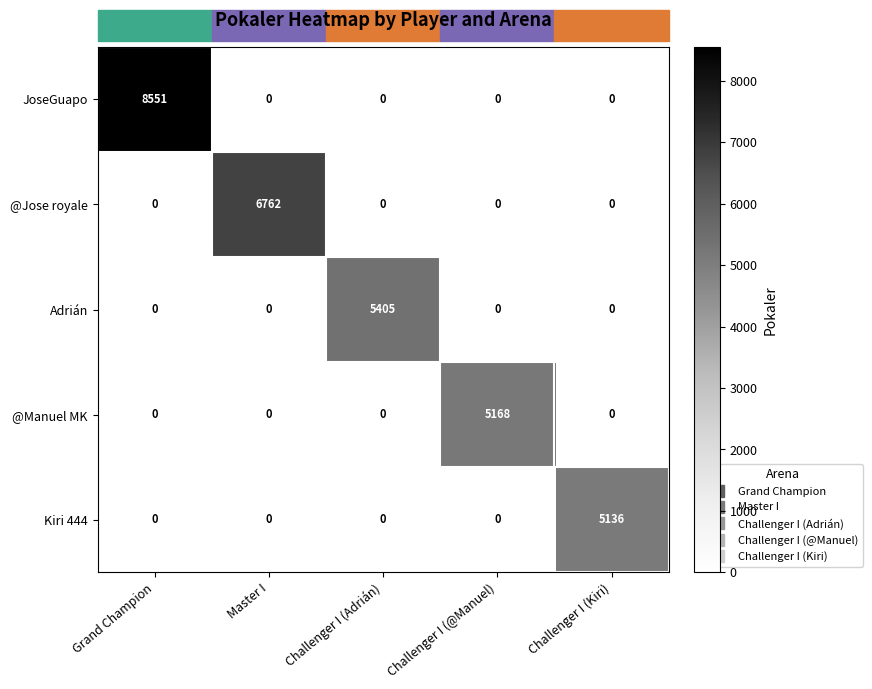

What is the difference between the maximum and minimum values in the @Manuel MK series?

5168